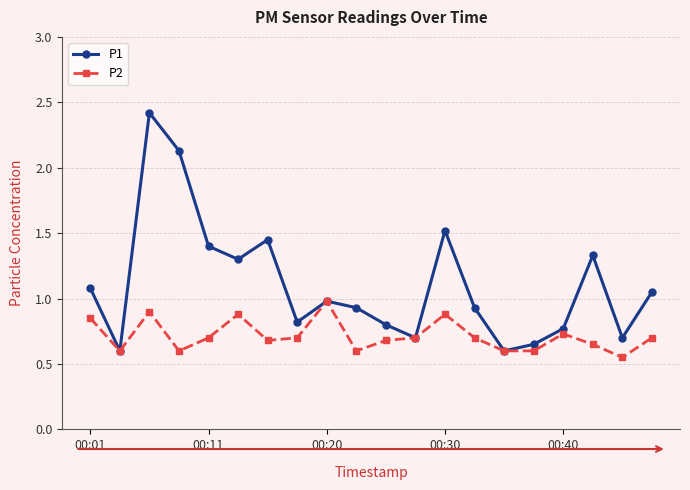

True or false: P2 has more than 2 interior local peaks.

True